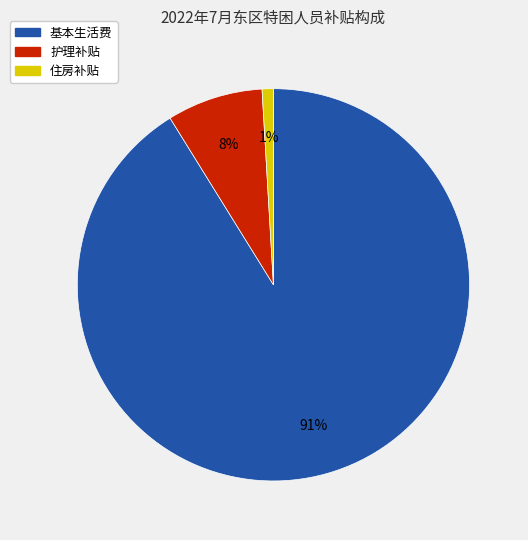

To the nearest percent, what percentage of the pie is 基本生活费?

91%